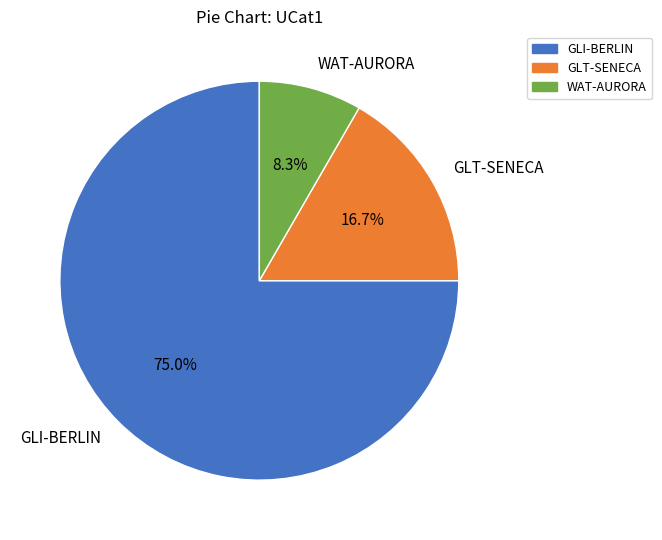

To the nearest percent, what is the difference between the GLI-BERLIN and WAT-AURORA slice percentages?

67%